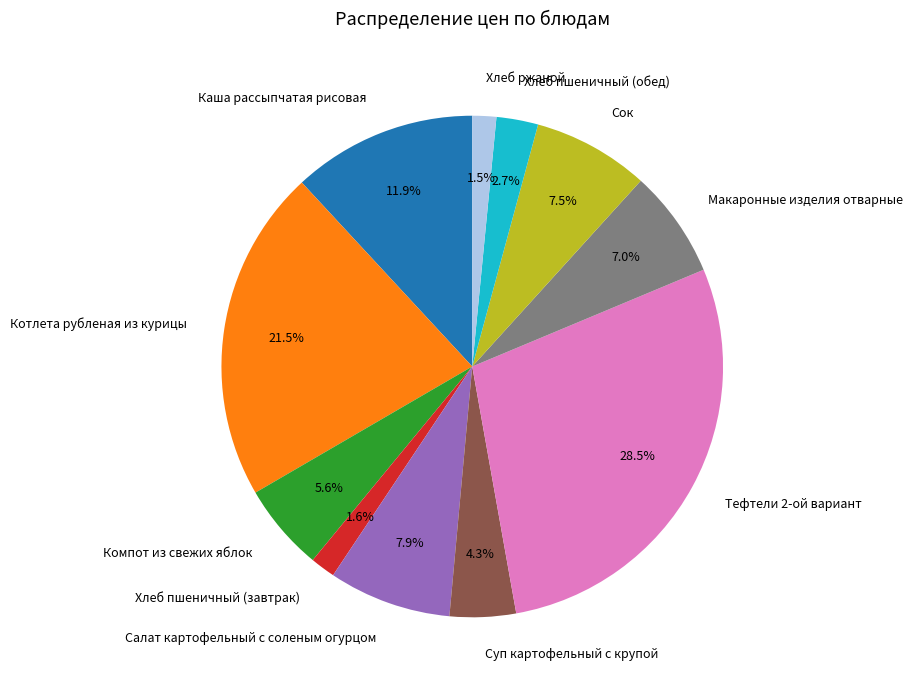

Does Каша рассыпчатая рисовая represent more than half of the total?

No